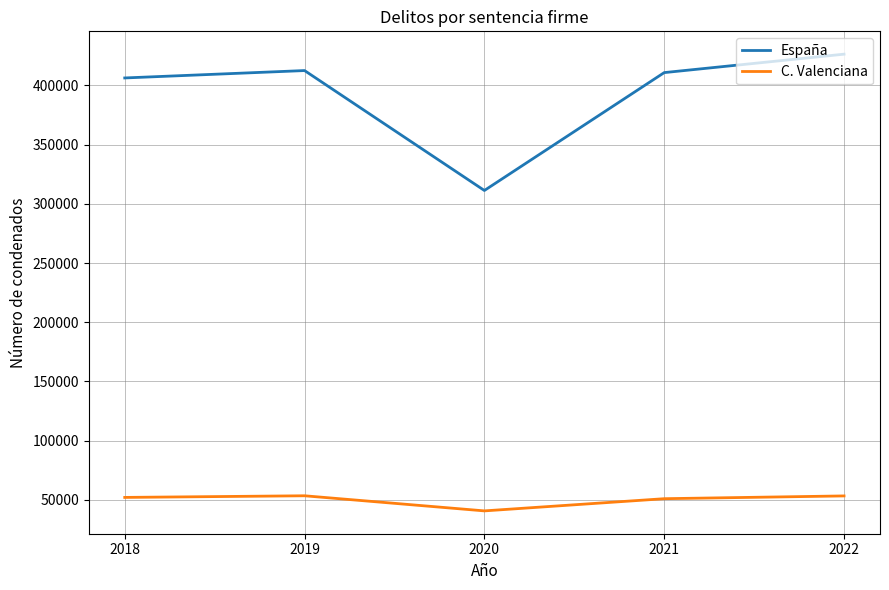

At which category does España reach its first local valley?

2020